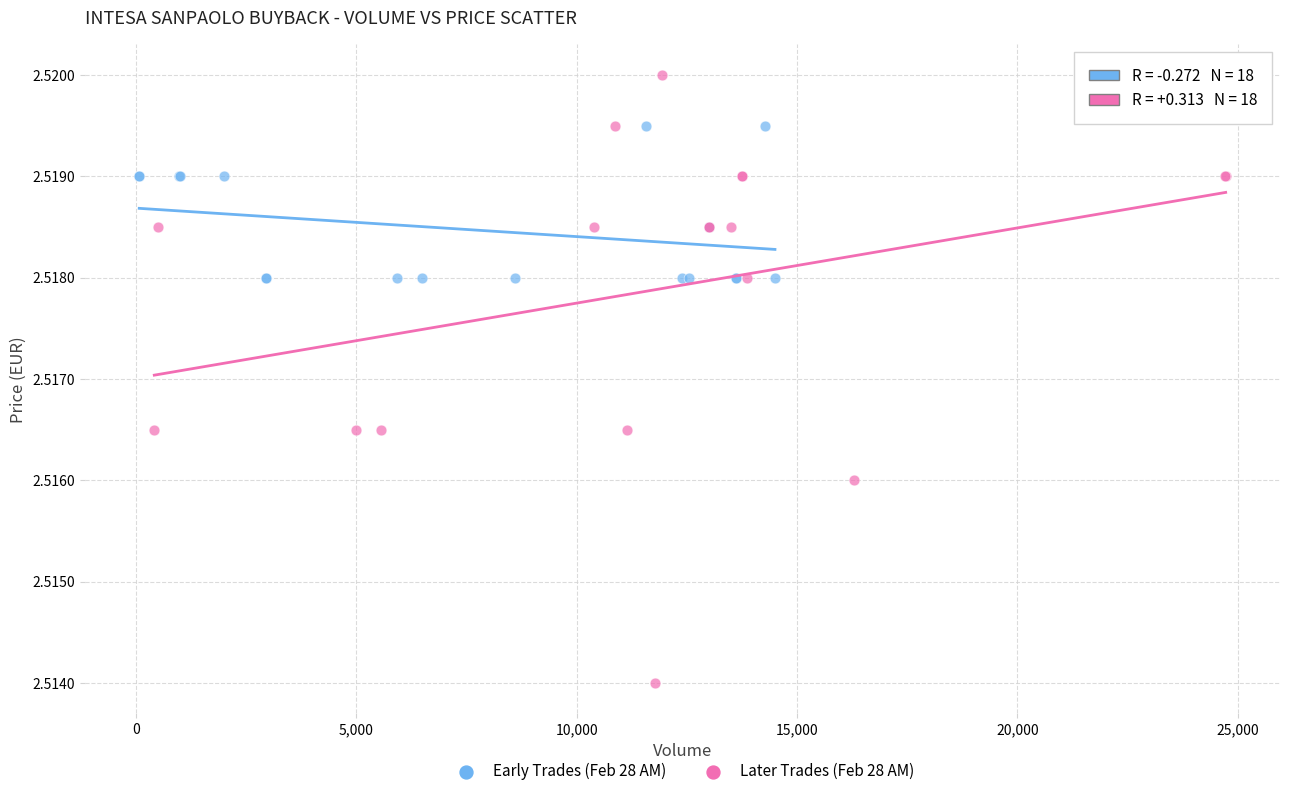

Which series has the largest Y range (max minus min)?

Later Trades (Feb 28 AM)